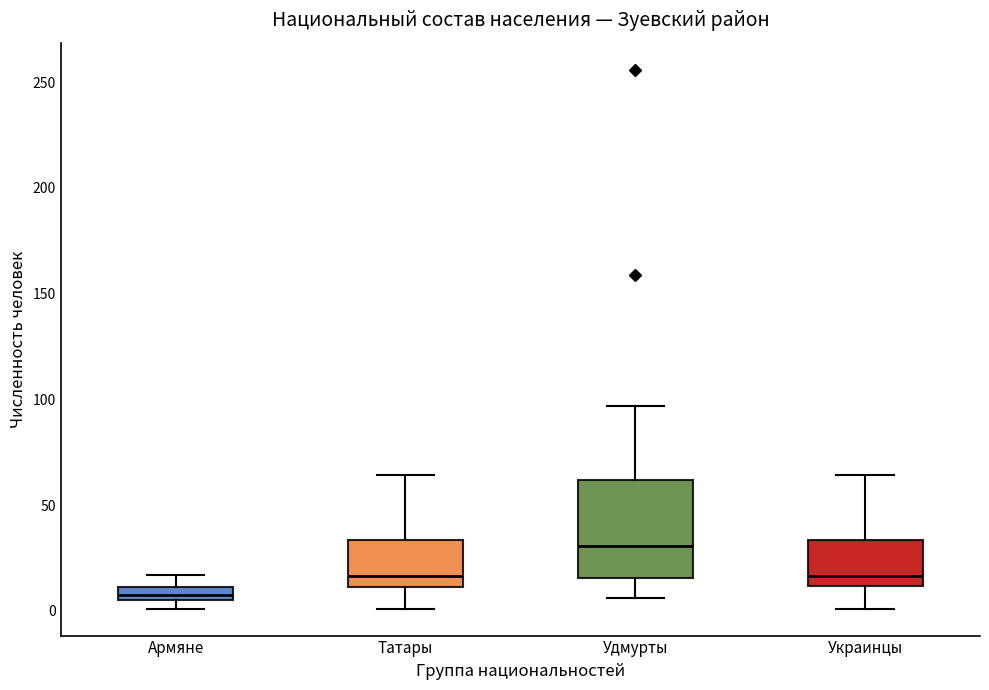

Where does the median line of the box for Удмурты sit on the y-axis? The values are not printed on the chart, so give them approximately, as read against the axis.

30